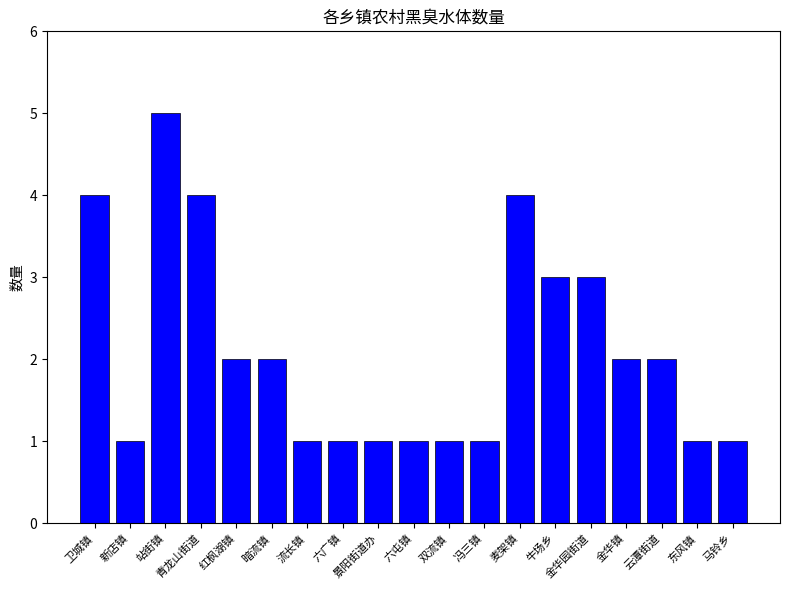

Reading left to right, what are all the values shown in this chart?

卫城镇=4	新店镇=1	站街镇=5	青龙山街道=4	红枫湖镇=2	暗流镇=2	流长镇=1	六广镇=1	景阳街道办=1	六屯镇=1	双流镇=1	冯三镇=1	麦架镇=4	牛场乡=3	金华园街道=3	金华镇=2	云潭街道=2	东风镇=1	马铃乡=1